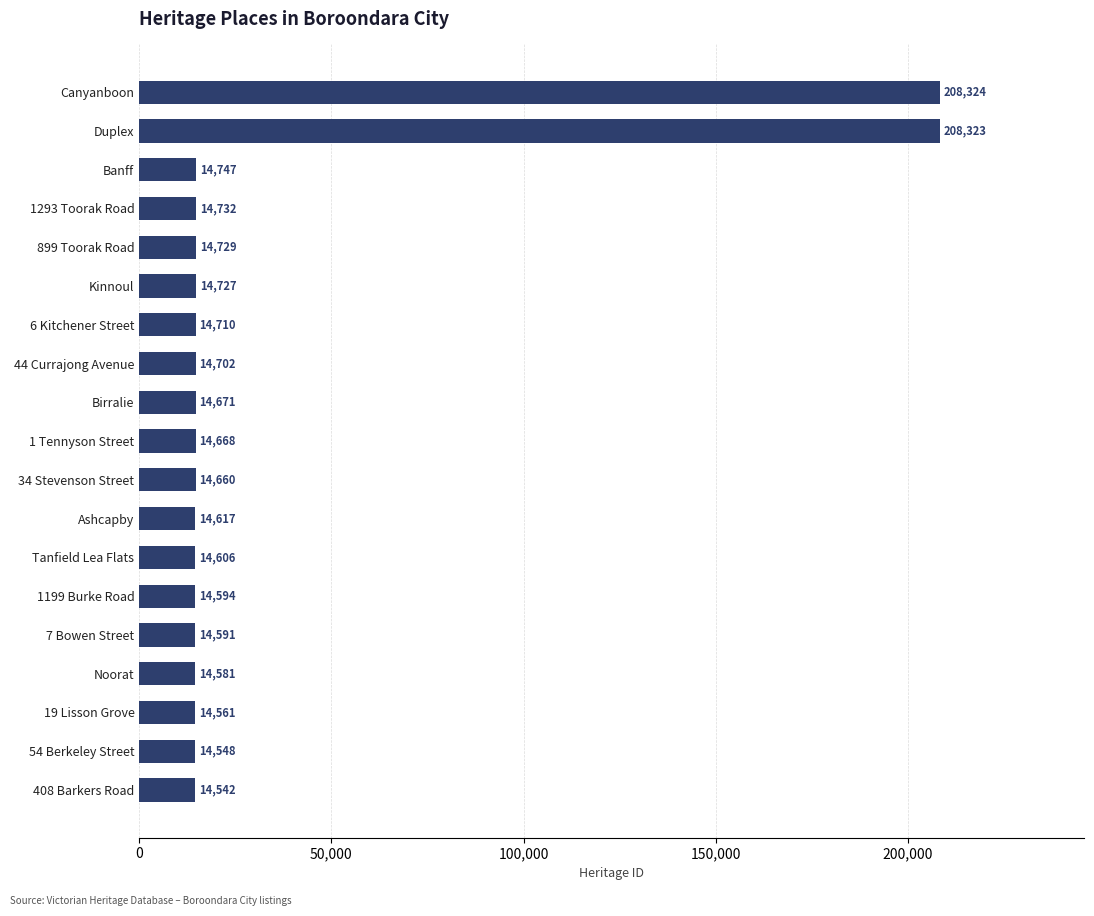

How many bars are there in total?

19